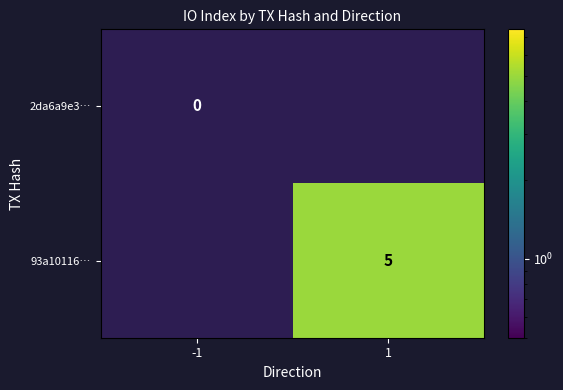

How many data points does each series have?

2